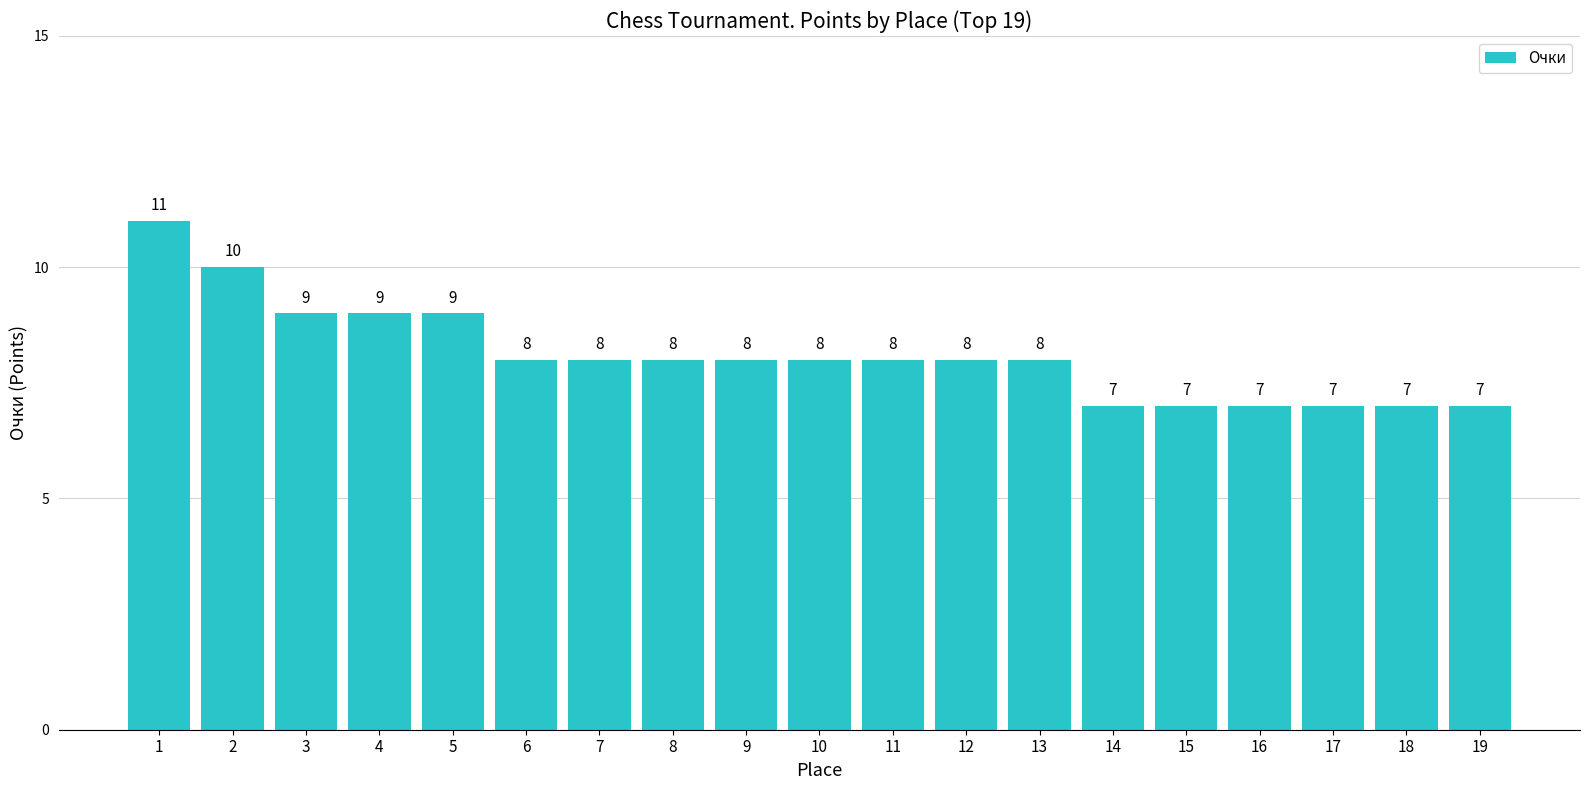

Count the number of categories in the chart.

19